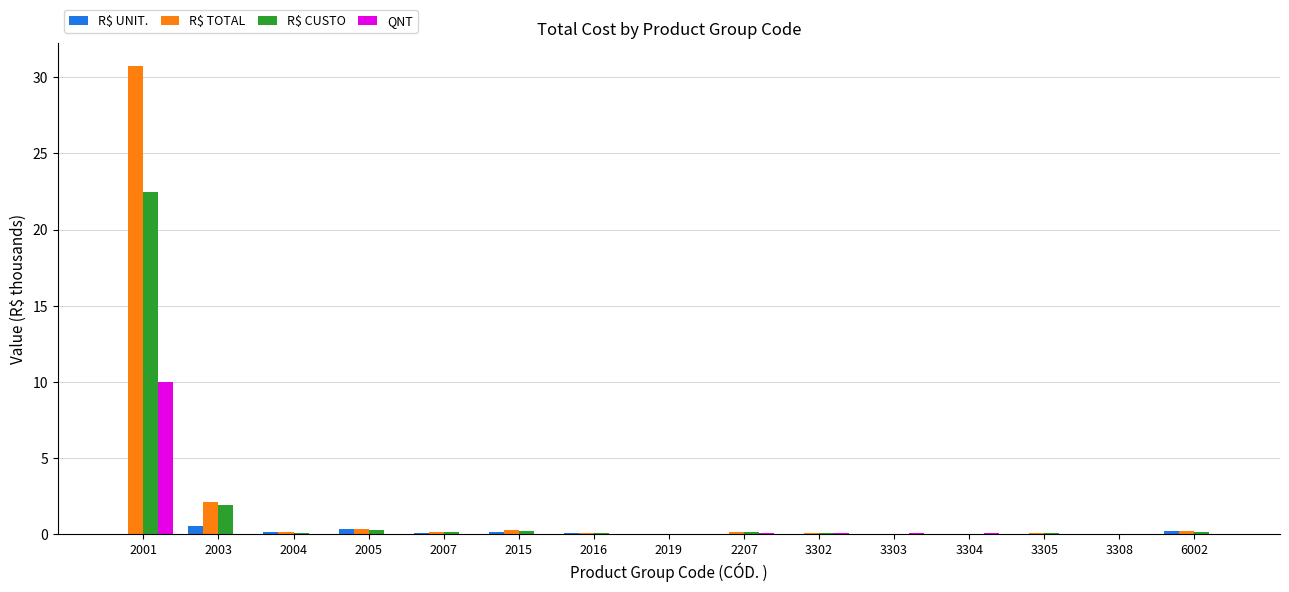

The QNT series shows 10.0 at 2001. True or false?

True